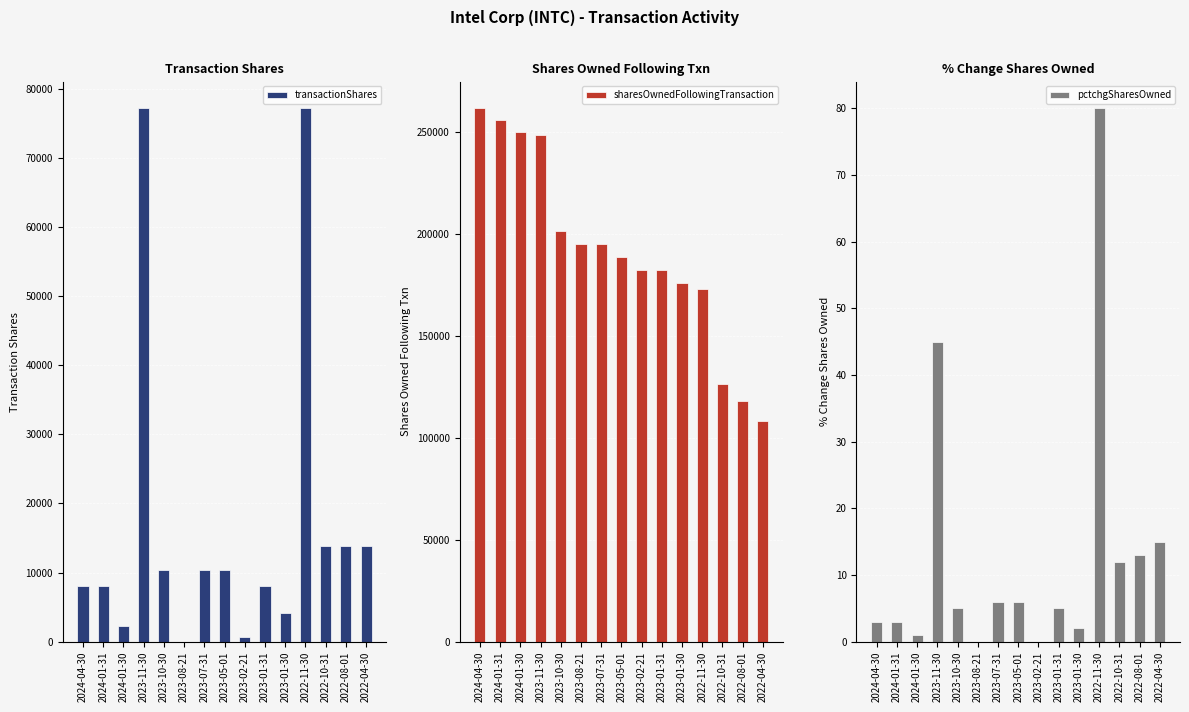

What is the average value of the pctchgSharesOwned series?

13